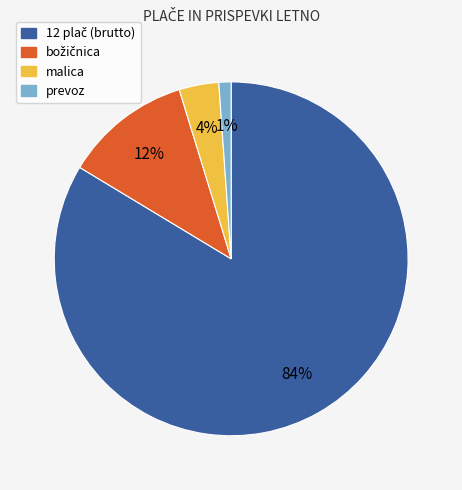

What is the smallest slice in the pie chart?

prevoz